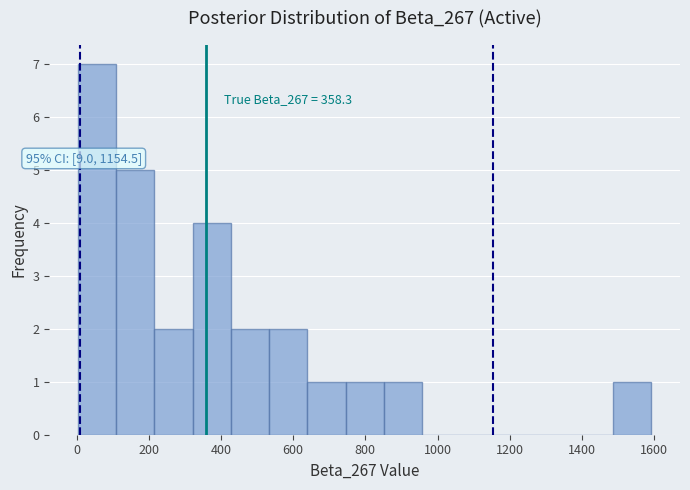

Which range on the x-axis has the tallest bar?

0 to 100